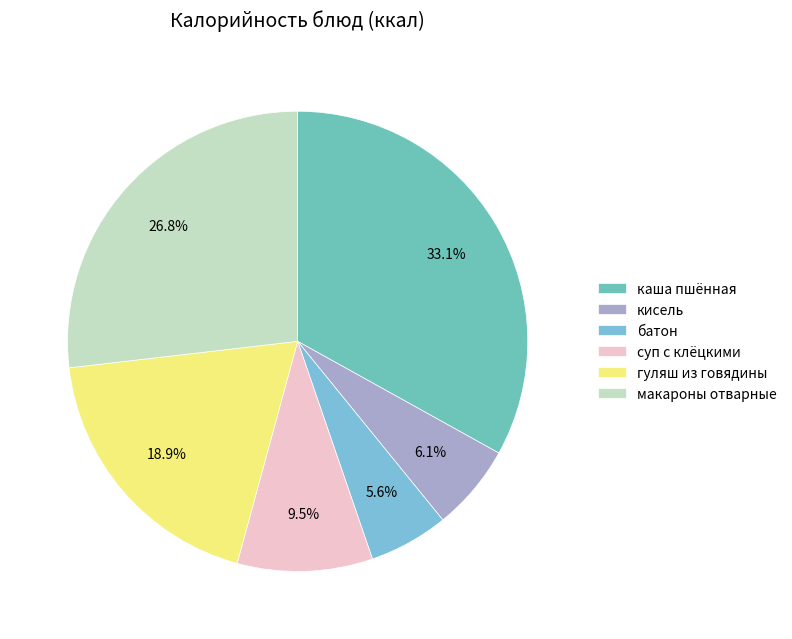

Is there a majority slice in this chart?

No